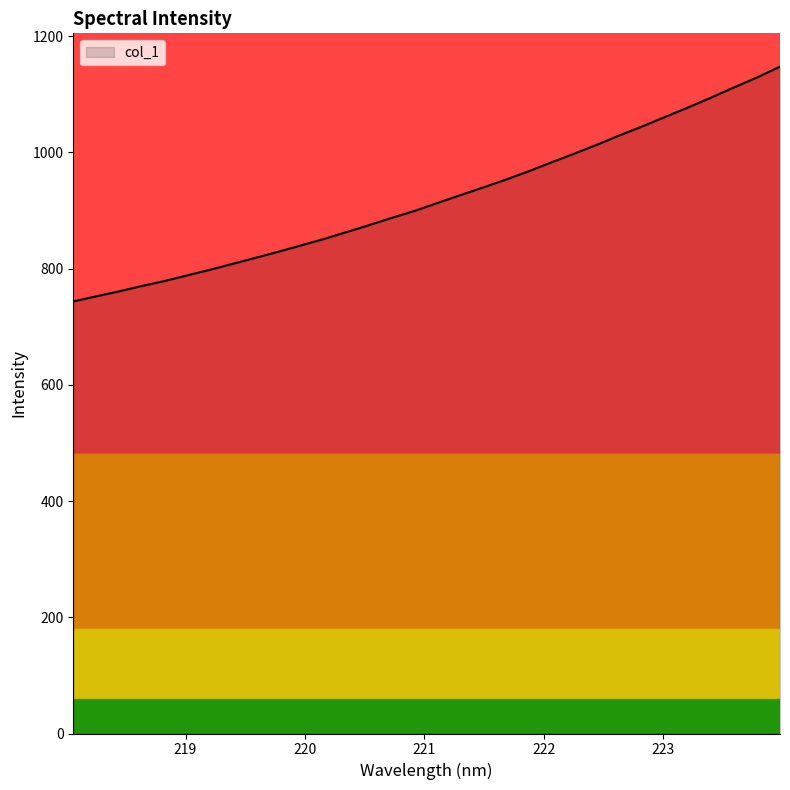

What is the maximum value shown in the chart?

1147.6